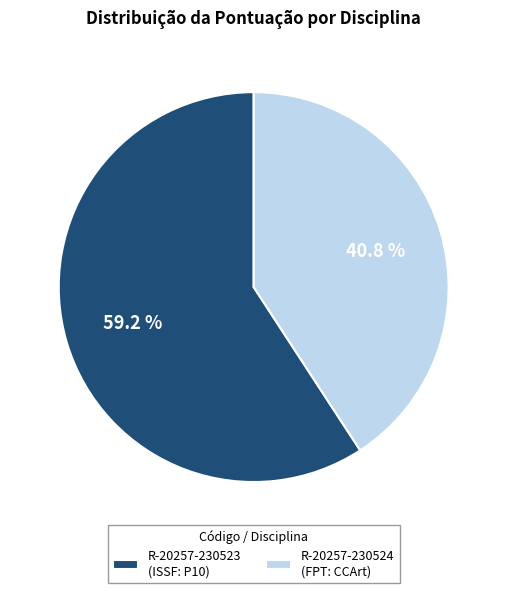

How many slices are in this pie chart?

2